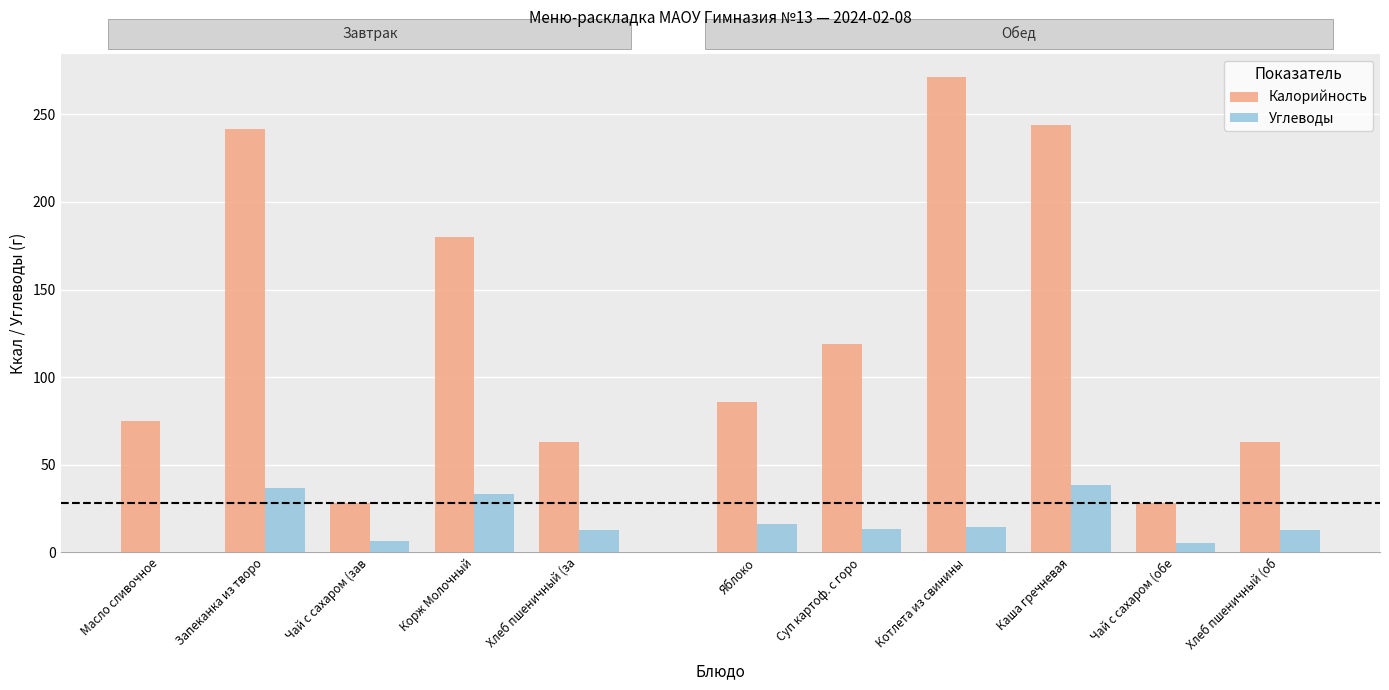

At which label is Углеводы closest to 19?

Яблоко